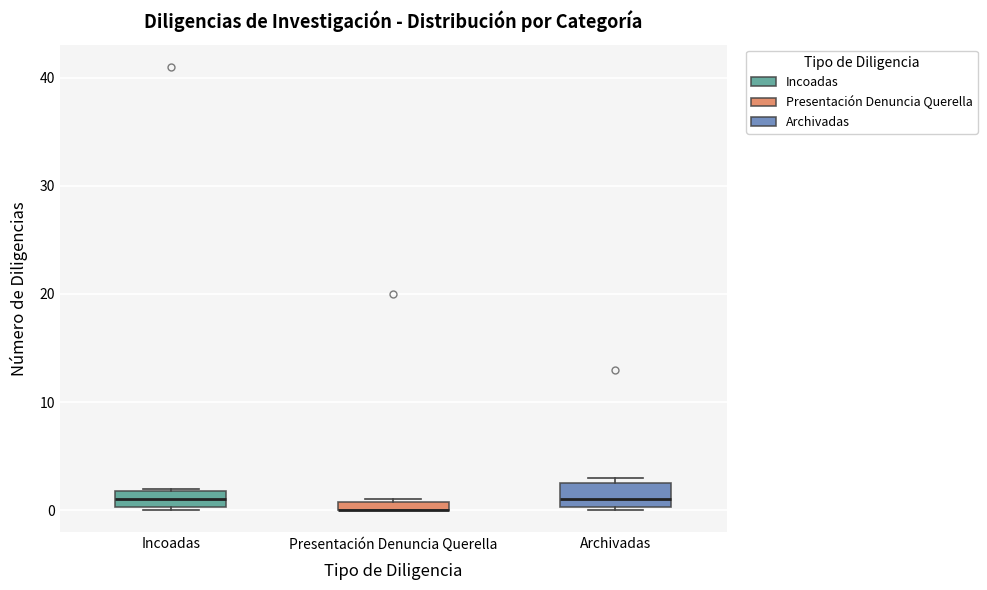

Where does the median line of the box for Incoadas sit on the y-axis? The values are not printed on the chart, so give them approximately, as read against the axis.

1